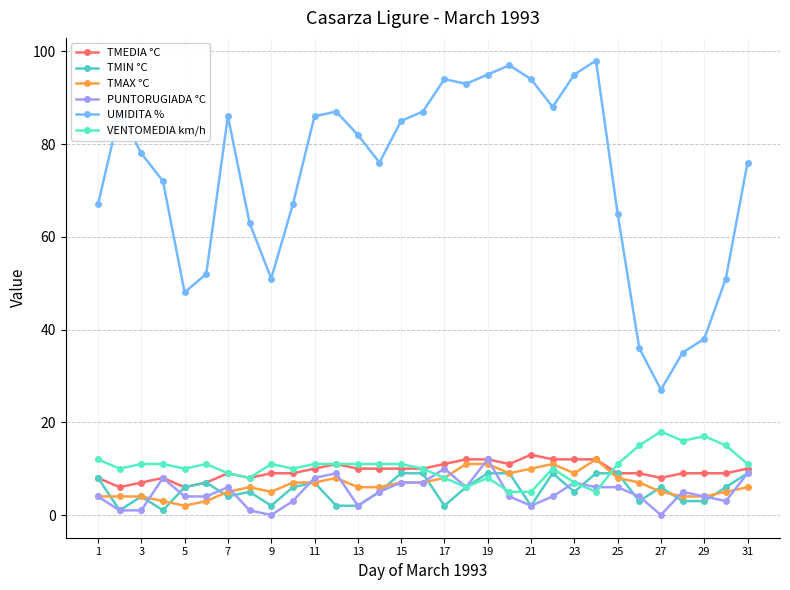

Reading left to right, extract all data points from this chart.

TMEDIA °C: 8	6	7	8	6	7	9	8	9	9	10	11	10	10	10	10	11	12	12	11	13	12	12	12	9	9	8	9	9	9	10
TMIN °C: 8	1	4	1	6	7	4	5	2	6	7	2	2	5	9	9	2	6	9	9	2	9	5	9	9	3	6	3	3	6	9
TMAX °C: 4	4	4	3	2	3	5	6	5	7	7	8	6	6	7	7	8	11	11	9	10	11	9	12	8	7	5	4	4	5	6
PUNTORUGIADA °C: 4	1	1	8	4	4	6	1	0	3	8	9	2	5	7	7	10	6	12	4	2	4	7	6	6	4	0	5	4	3	9
UMIDITA %: 67	87	78	72	48	52	86	63	51	67	86	87	82	76	85	87	94	93	95	97	94	88	95	98	65	36	27	35	38	51	76
VENTOMEDIA km/h: 12	10	11	11	10	11	9	8	11	10	11	11	11	11	11	10	8	6	8	5	5	10	7	5	11	15	18	16	17	15	11